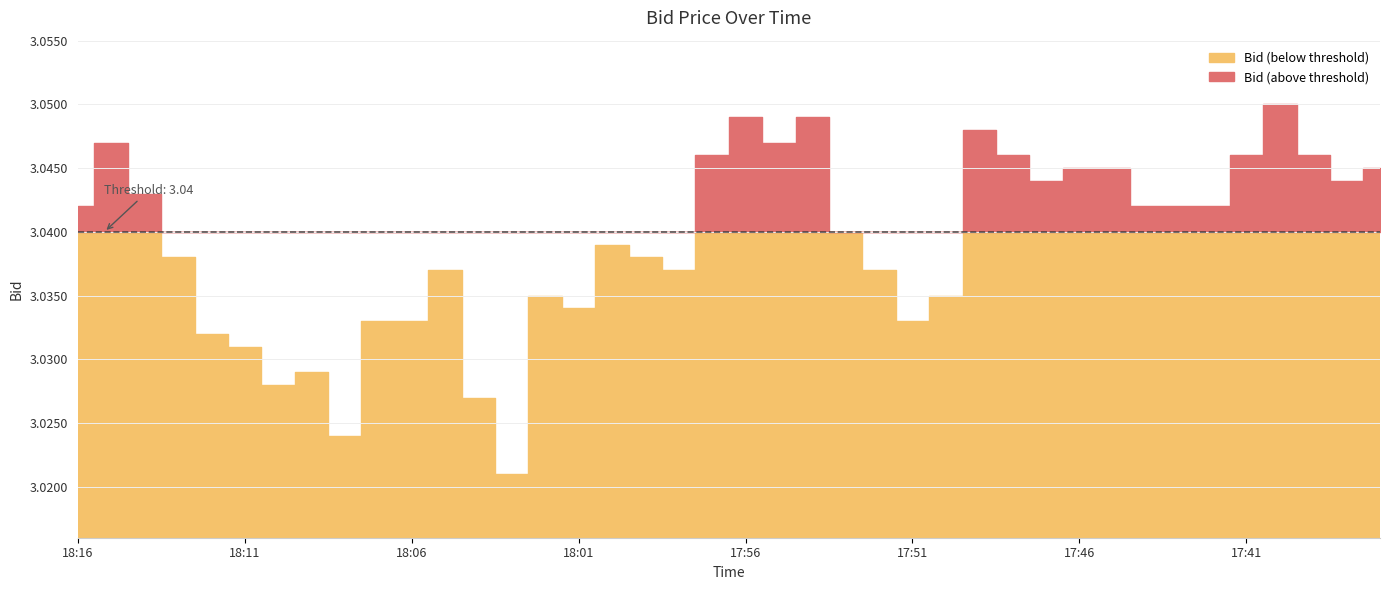

At which category does the data reach its first local valley?

18:10